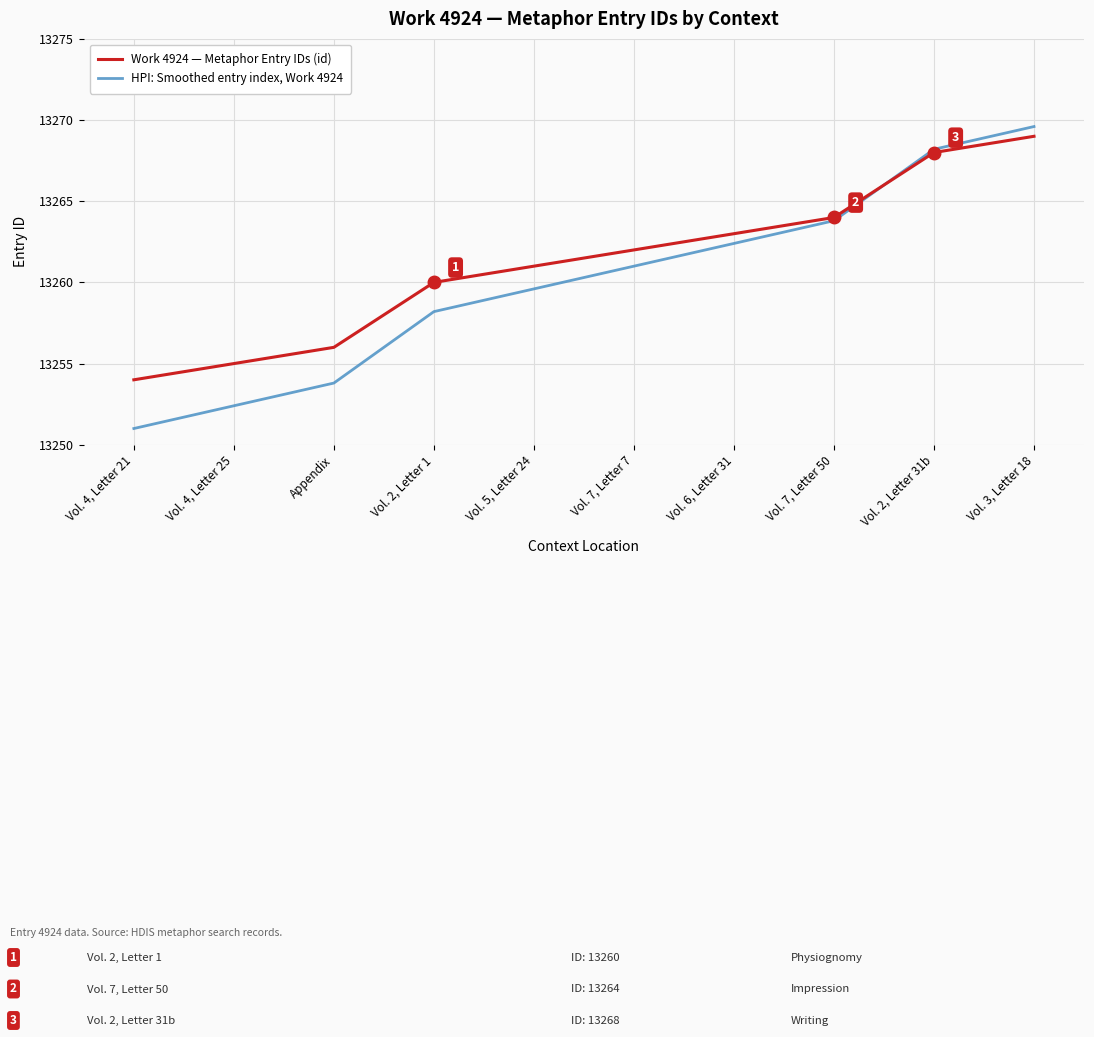

How many distinct data groups are displayed?

2